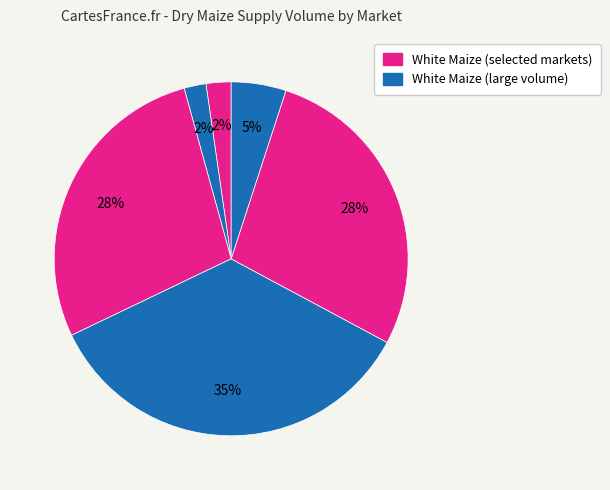

How many slices are in this pie chart?

6